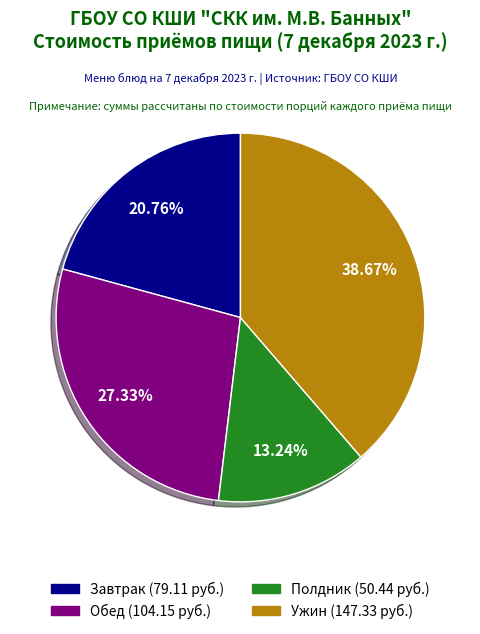

True or false: Завтрак accounts for 21% of the total.

True